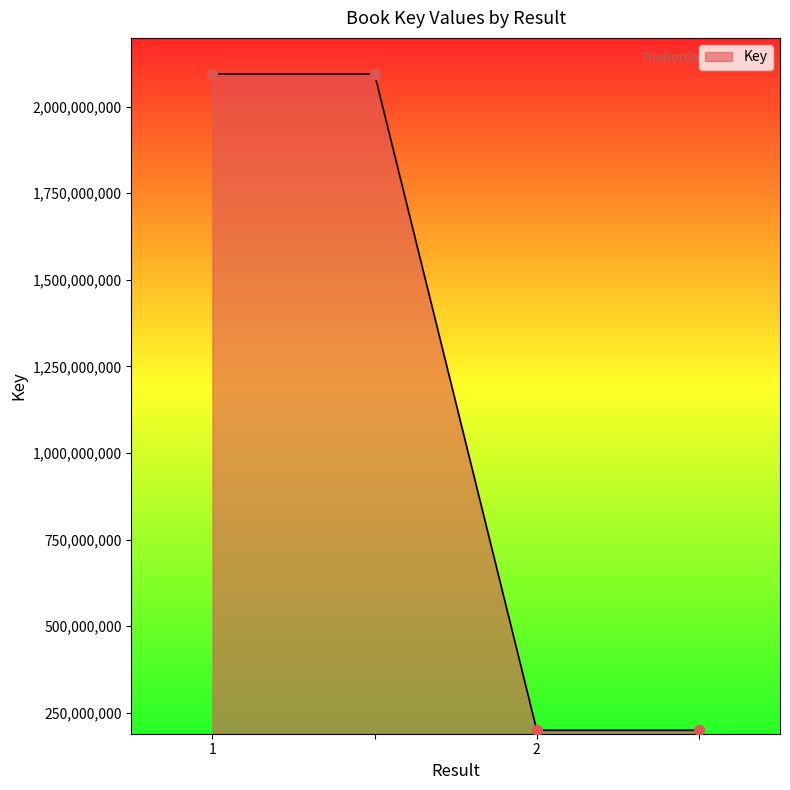

What is the minimum value shown in the chart?

199315028